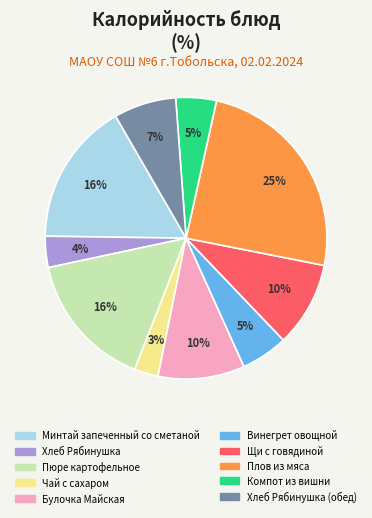

How many segments does this pie chart have?

10